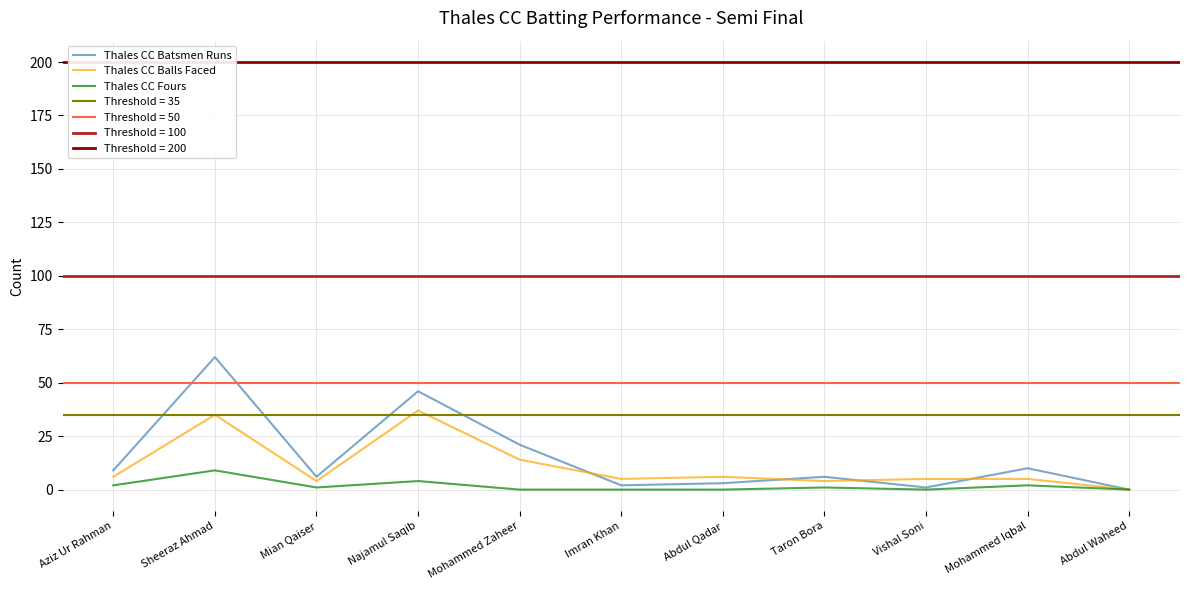

Does the chart display data point markers on the line(s)?

No